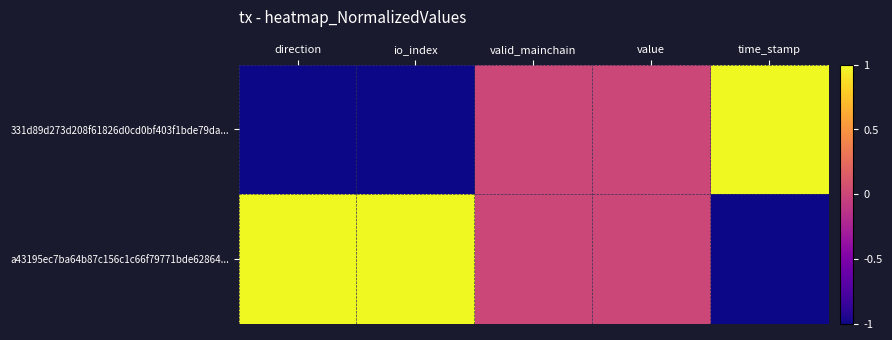

Which series has the largest total across all categories?

a43195ec7ba64b87c156c1c66f79771bde62864...